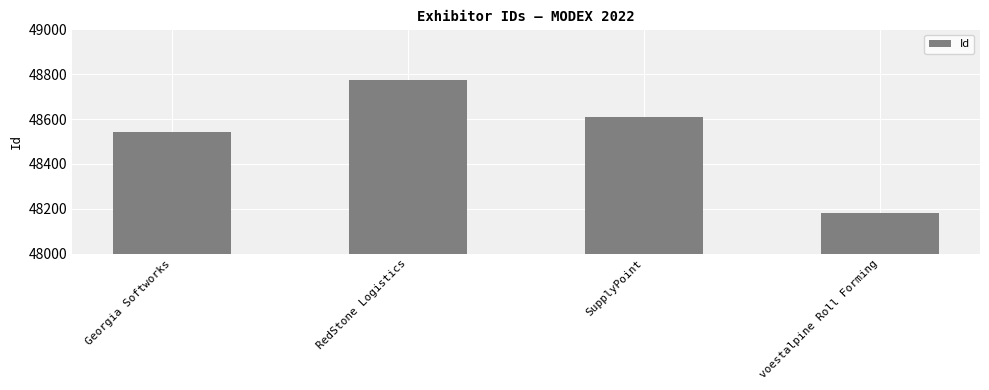

Which category has the lowest value across all series?

voestalpine Roll Forming